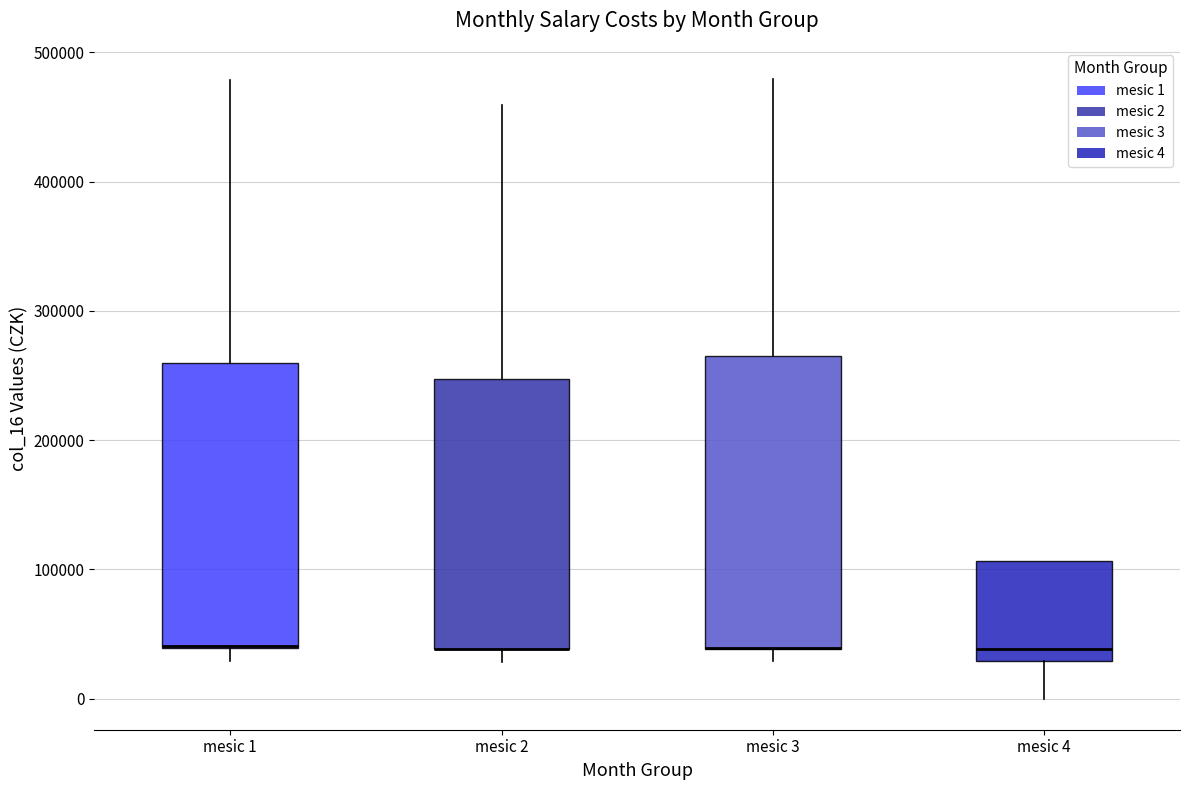

Reading left to right, read every box against the y-axis: the position of its median line, the range the box covers, and the ends of its whiskers. The values are not printed on the chart, so give them approximately, as read against the axis.

mesic 1: median 40000 (drawn on the box's lower edge), box 40000 to 260000, whiskers 30000 to 480000
mesic 2: median 40000 (drawn on the box's lower edge), box 40000 to 250000, whiskers 30000 to 460000
mesic 3: median 40000 (drawn on the box's lower edge), box 40000 to 270000, whiskers 30000 to 480000
mesic 4: median 40000, box 30000 to 110000, whiskers 0 to 110000